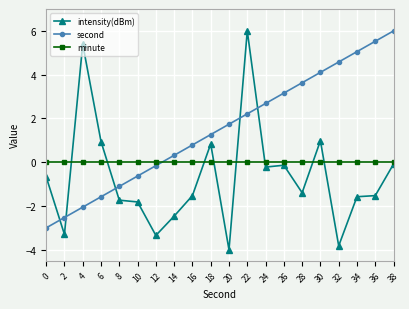

What is the total value across all series at 32?

0.8